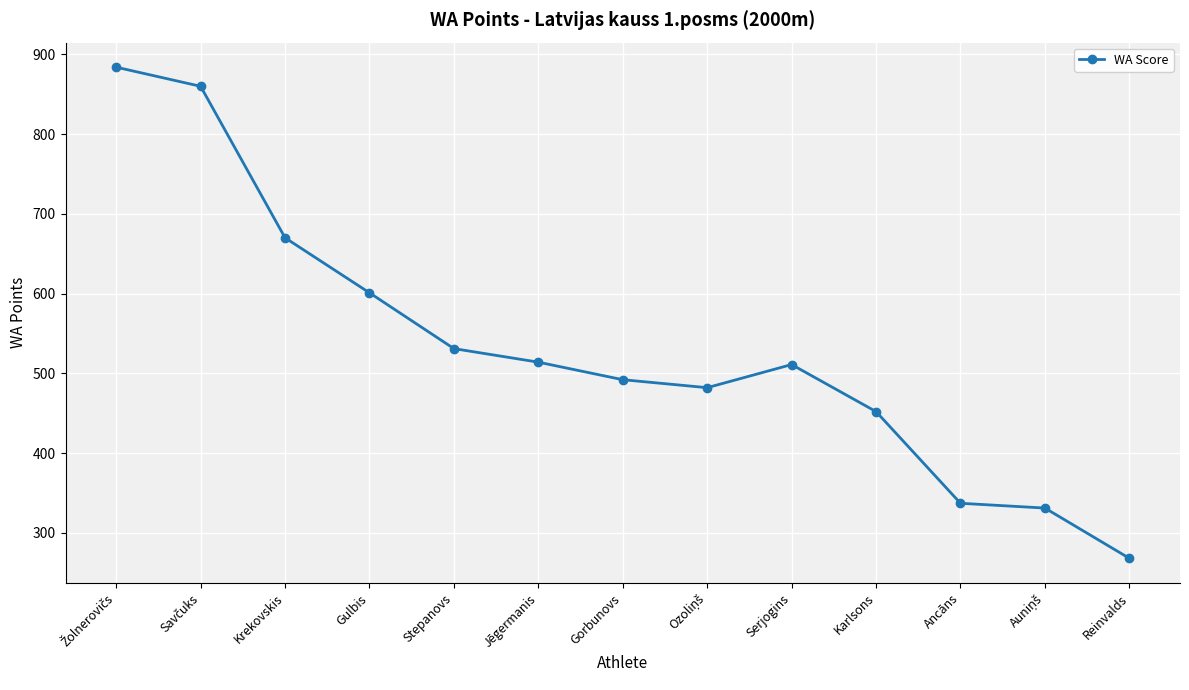

The chart shows a value of 511 at Serjogins. True or false?

True